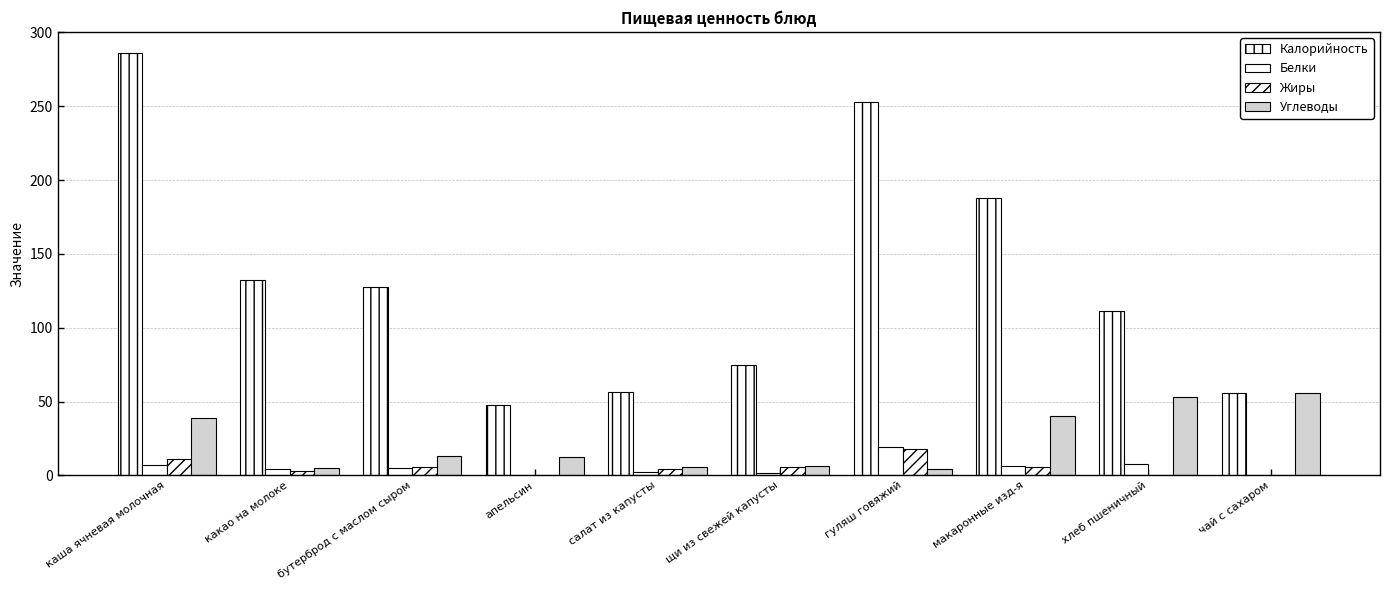

Which series has the widest spread of values?

Калорийность